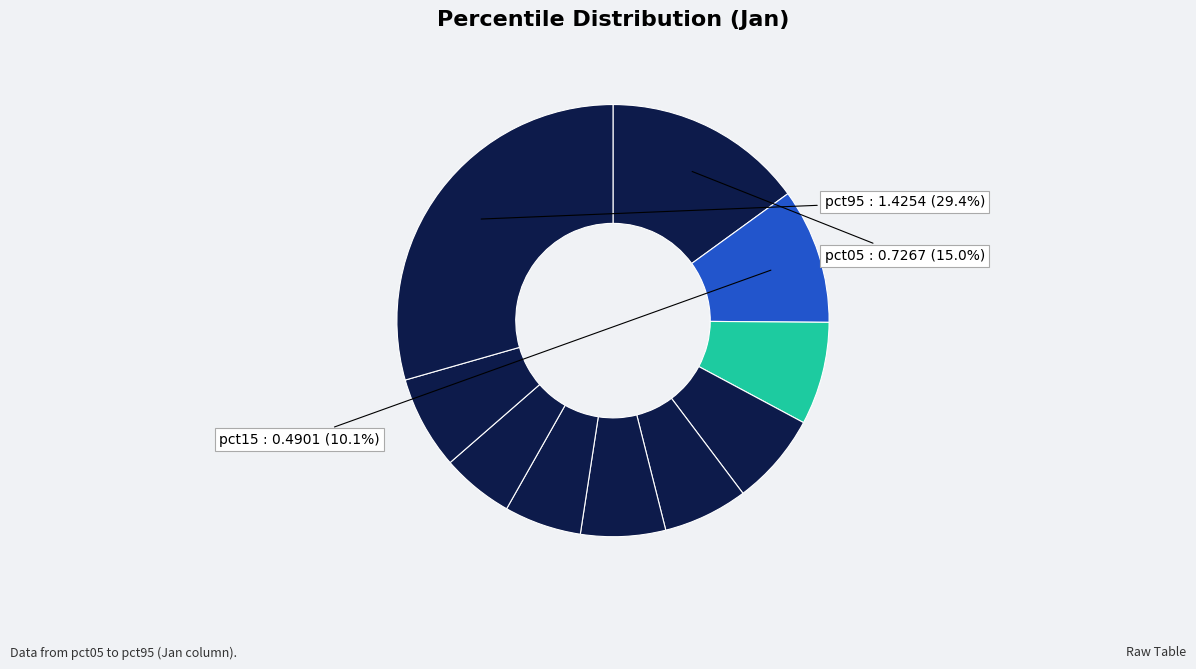

How many segments does this pie chart have?

10